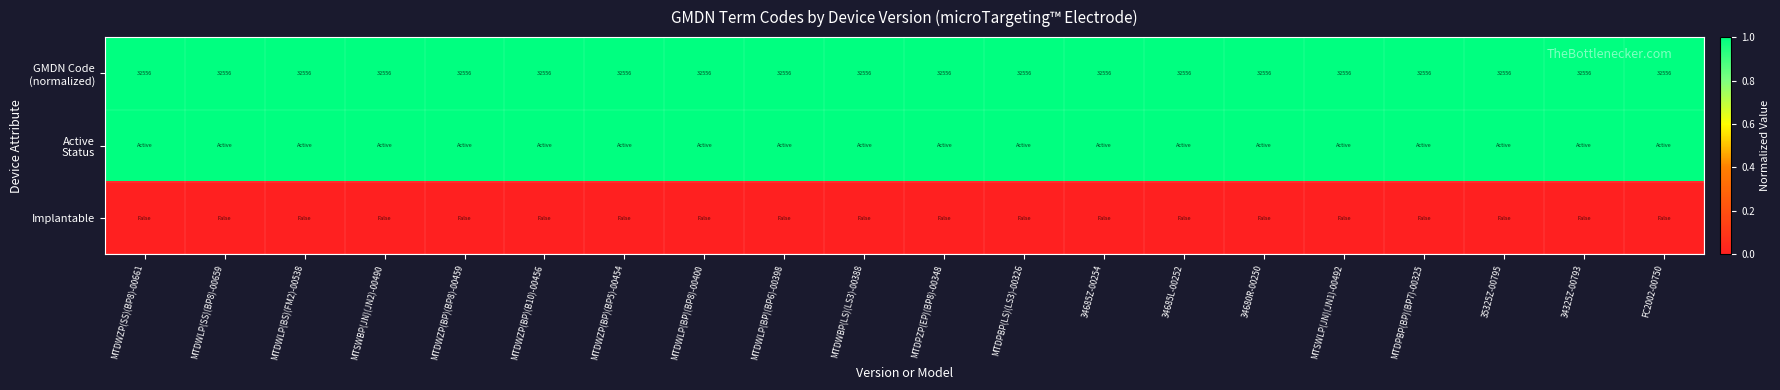

How many data points does each series have?

20